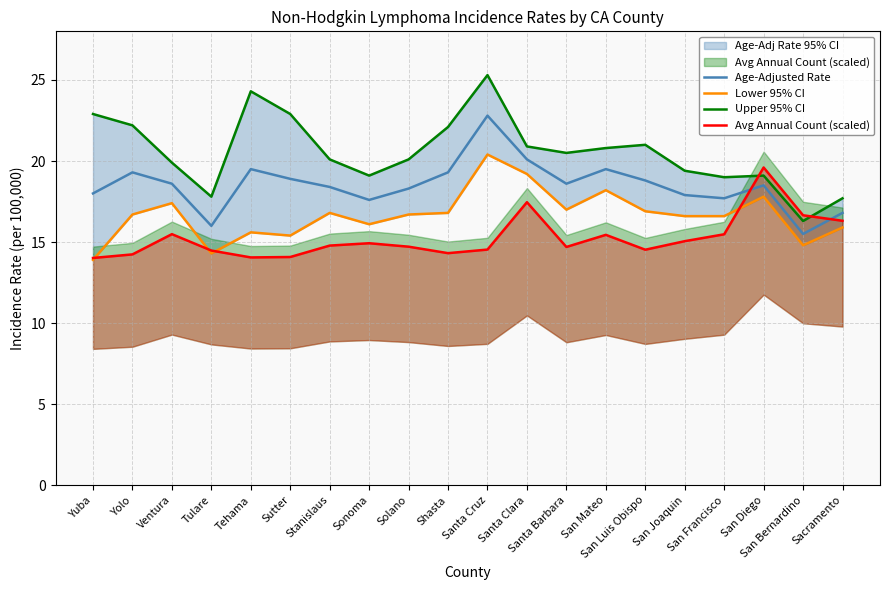

What is the total value across all series at Tehama?

73.5